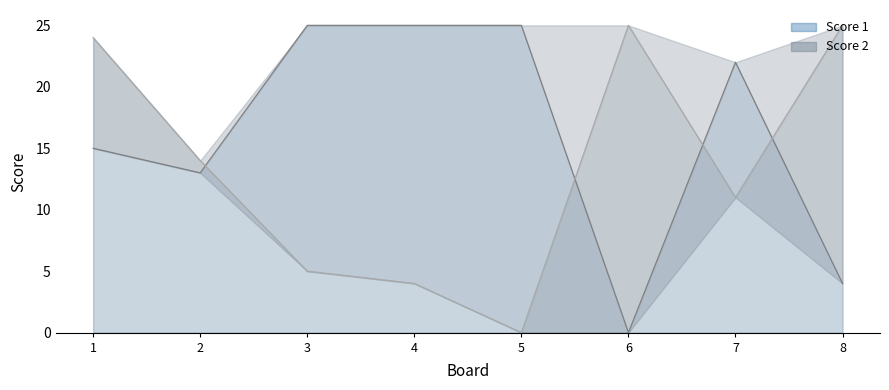

Which category has the lowest value in the Score 2 series?

5